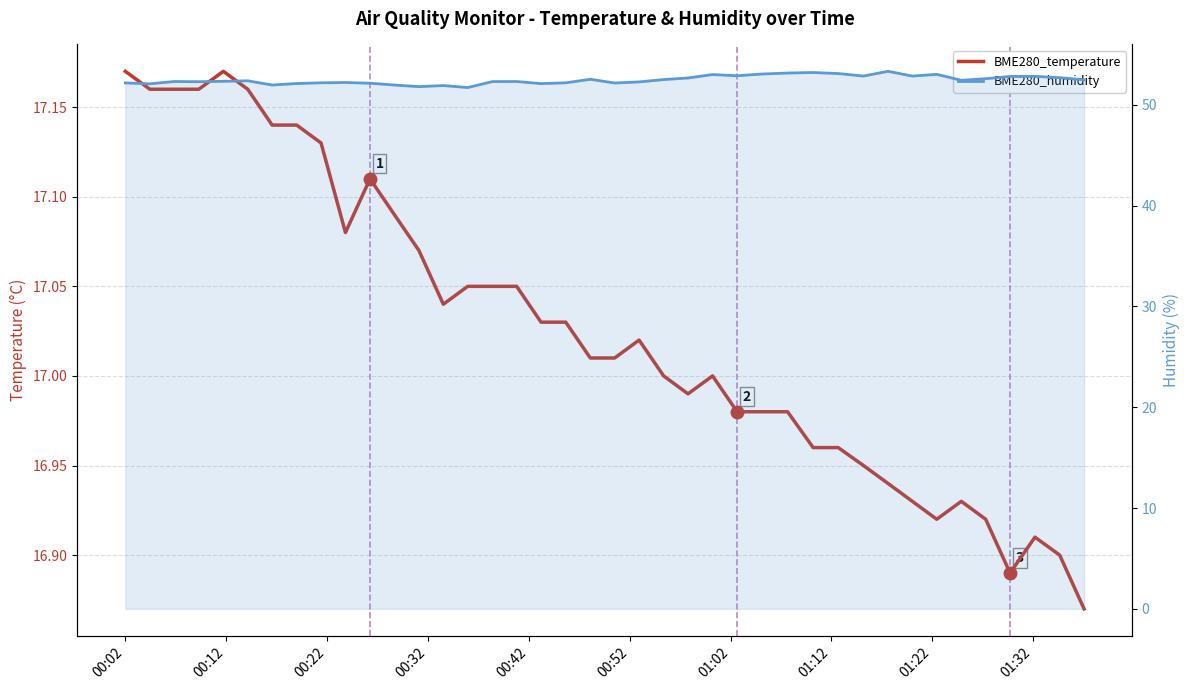

True or false: BME280_humidity and BME280_temperature cross at least once.

False